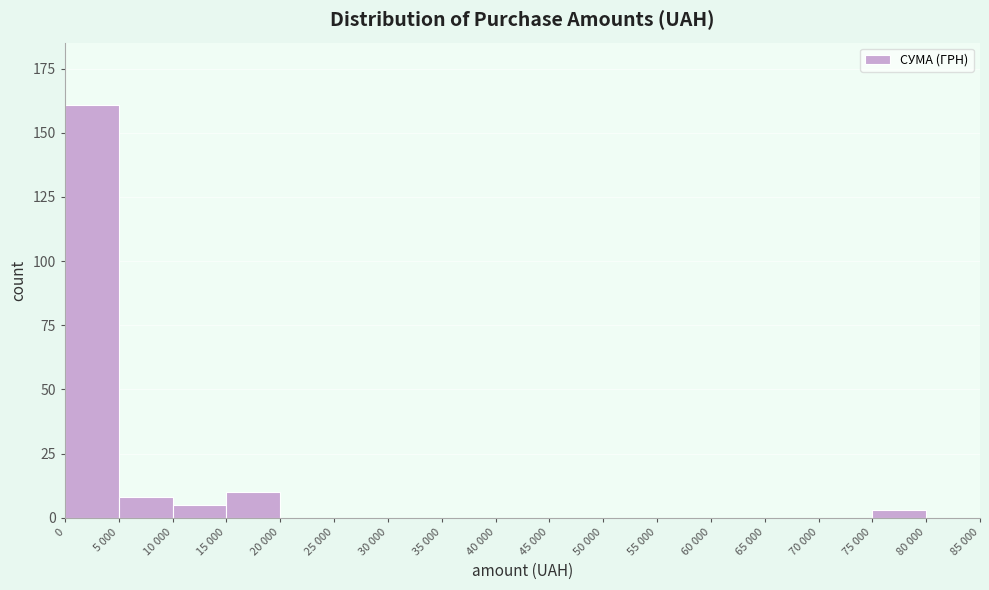

Reading left to right, extract all data points from this chart.

0=161	5 000=8	10 000=5	15 000=10	20 000=0	25 000=0	30 000=0	35 000=0	40 000=0	45 000=0	50 000=0	55 000=0	60 000=0	65 000=0	70 000=0	75 000=3	80 000=0